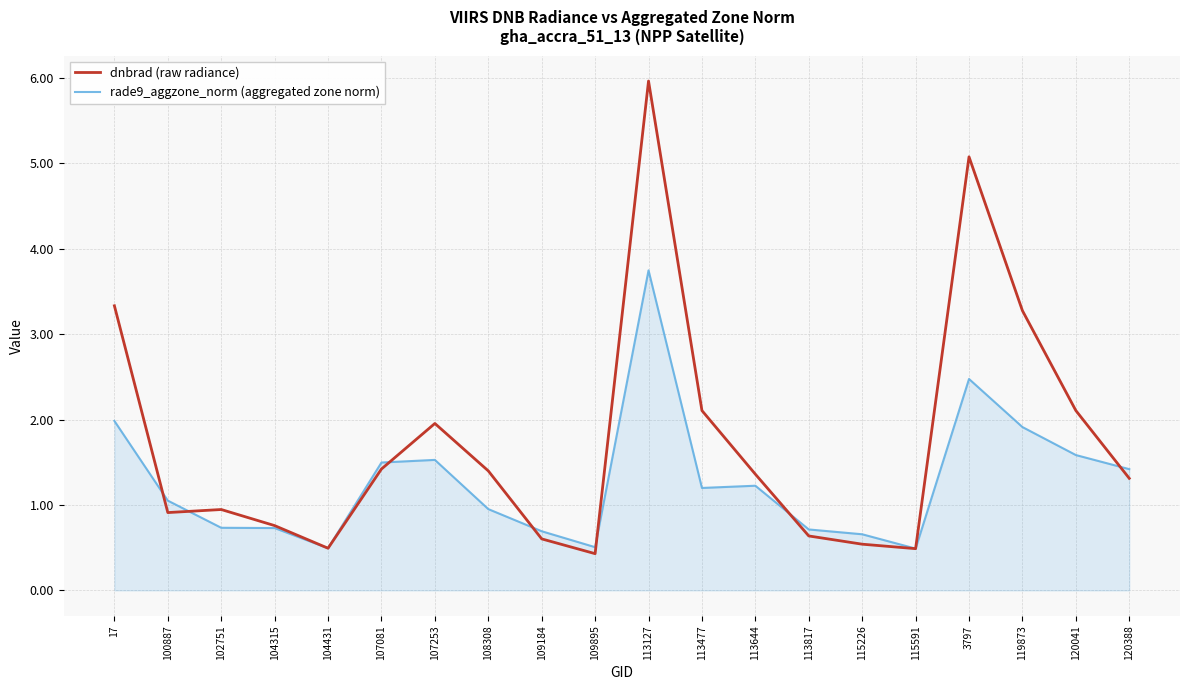

At which label does rade9_aggzone_norm (aggregated zone norm) first exceed 1?

17